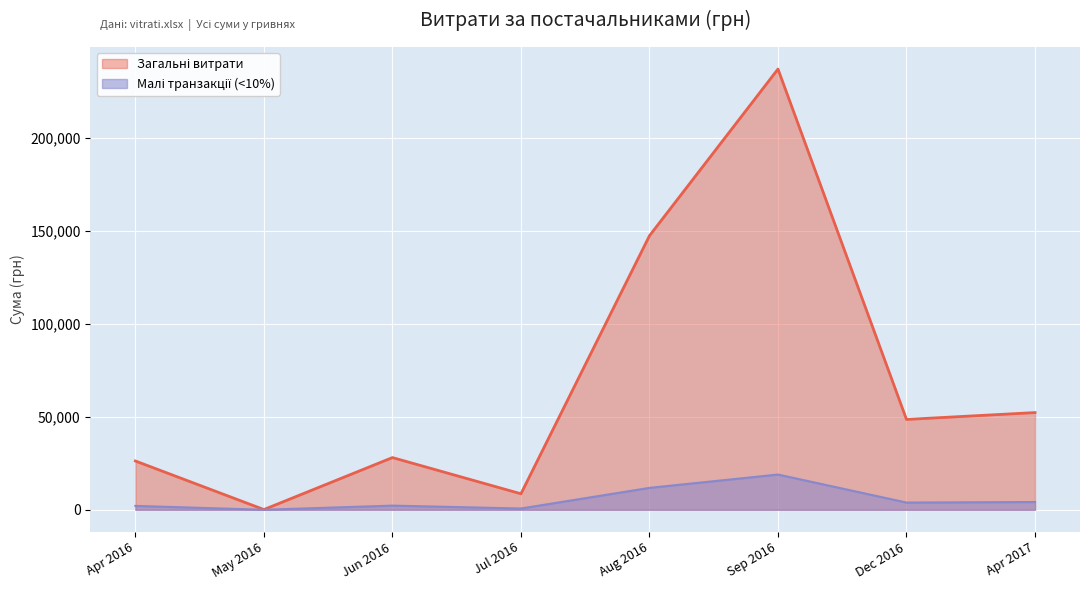

At which category is the sum across all series the highest?

Sep 2016